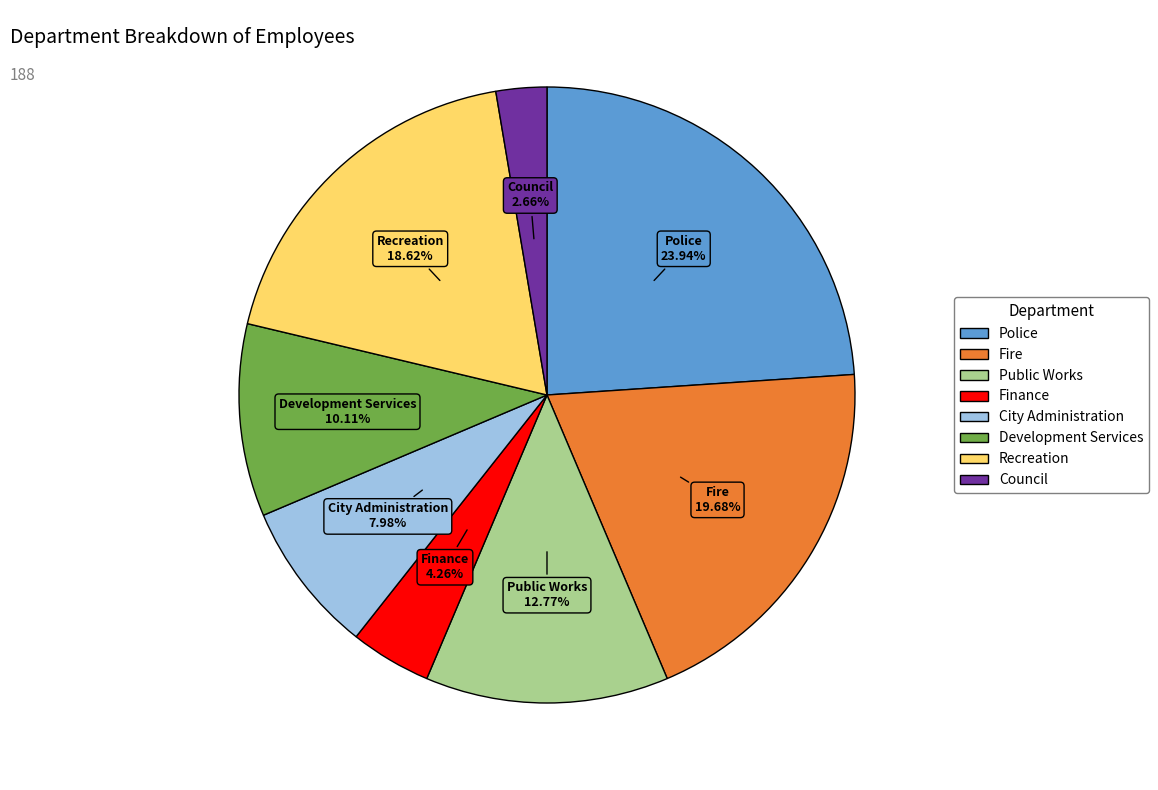

Count the number of slices in the pie.

8